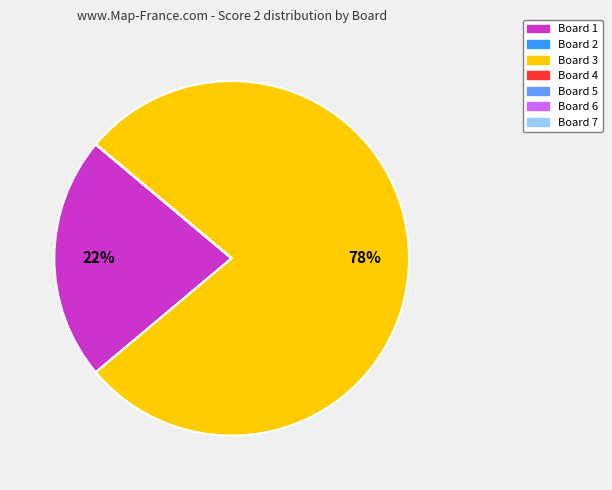

Which slice represents more than half of the pie?

Board 3